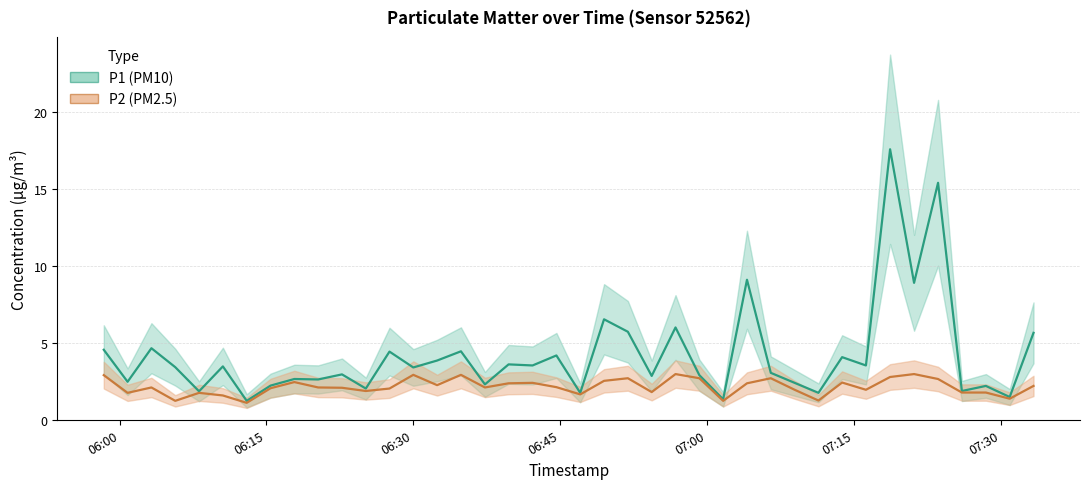

True or false: P2 and P1 cross at least once.

False